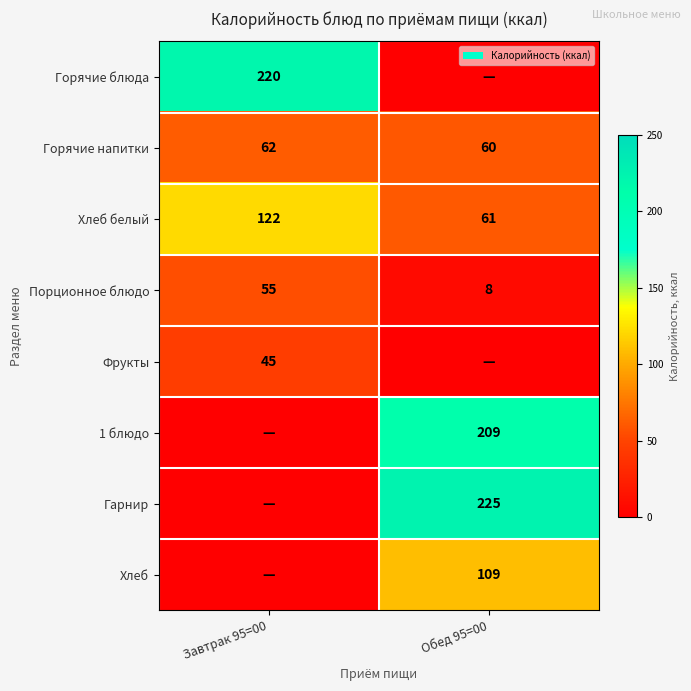

Where is Гарнир nearest to the value 112?

Завтрак 95=00